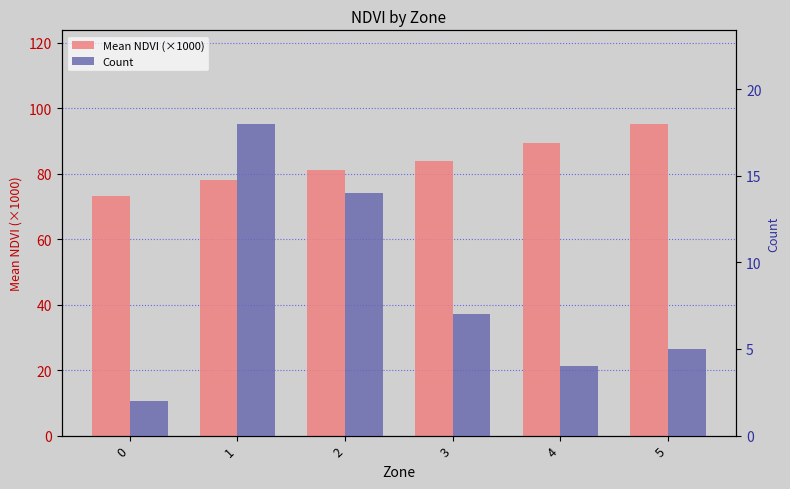

Rank the series by their maximum value, from lowest to highest.

Count, Mean NDVI (×1000)